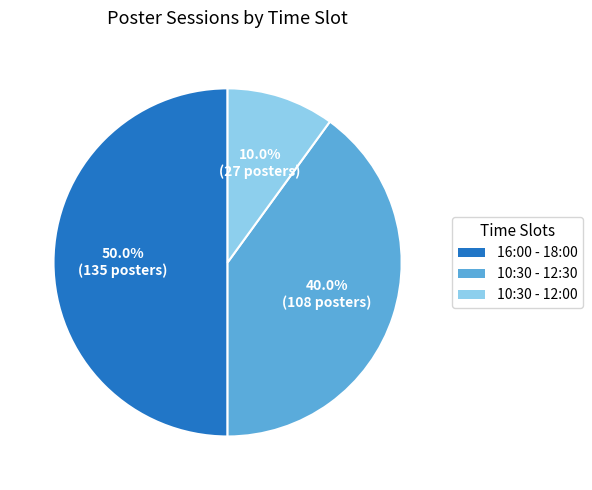

Which has a higher value, 10:30 - 12:00 or 10:30 - 12:30?

10:30 - 12:30